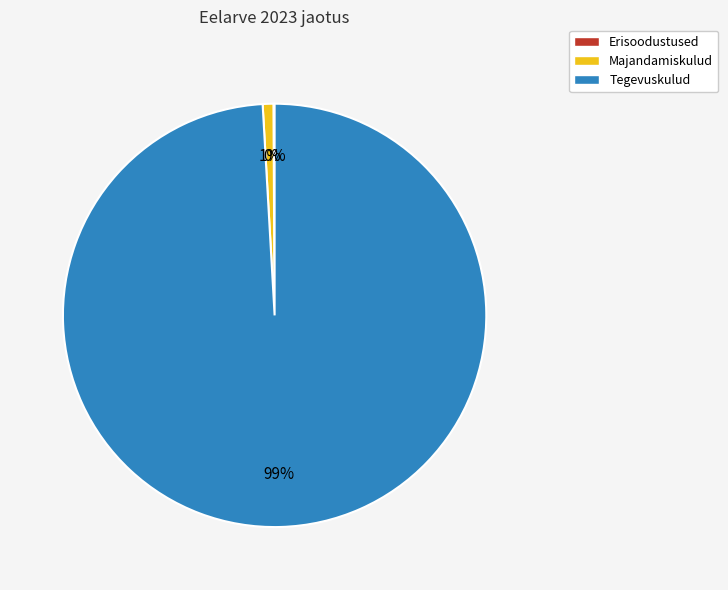

Combined, do Majandamiskulud and Tegevuskulud account for over 50%?

Yes